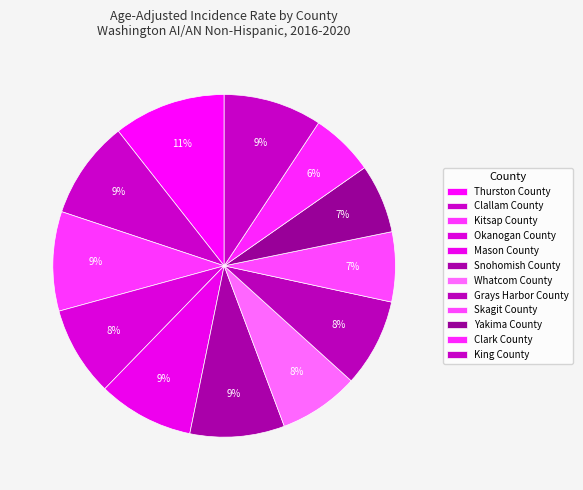

How many segments does this pie chart have?

12